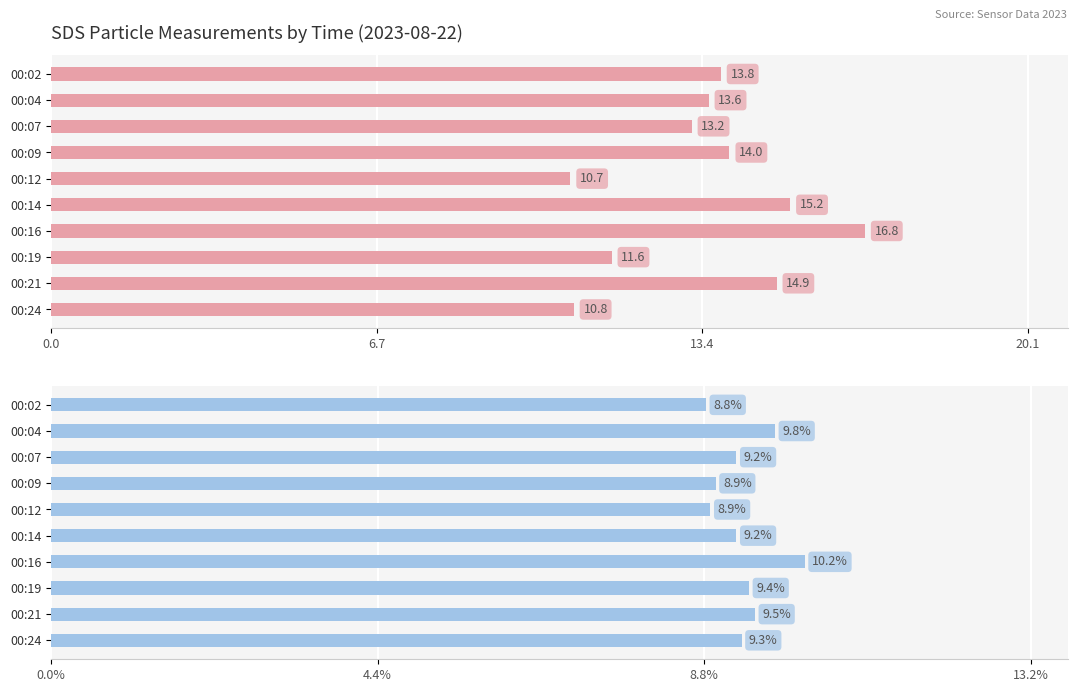

Which series has the largest range (max minus min)?

SDS_P1